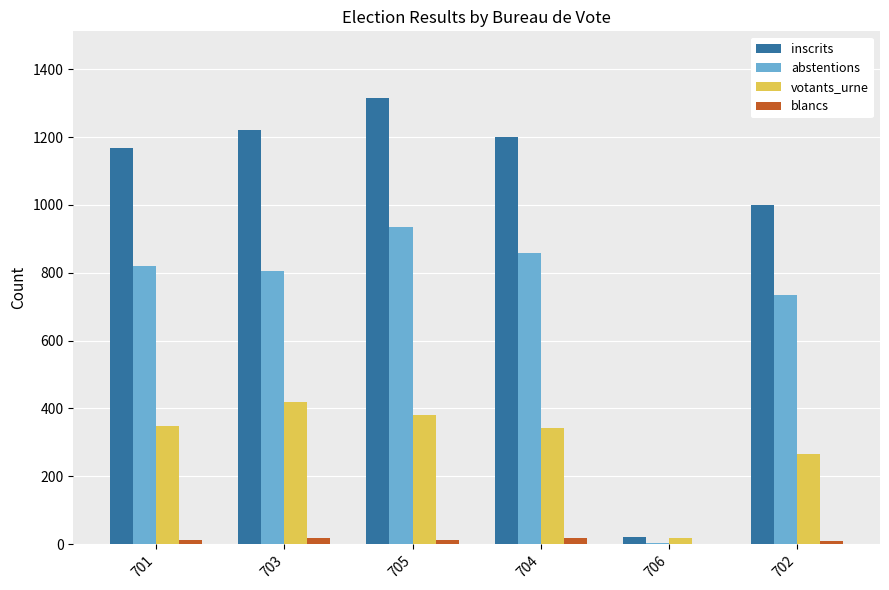

What is the total value across all series at 702?

2010